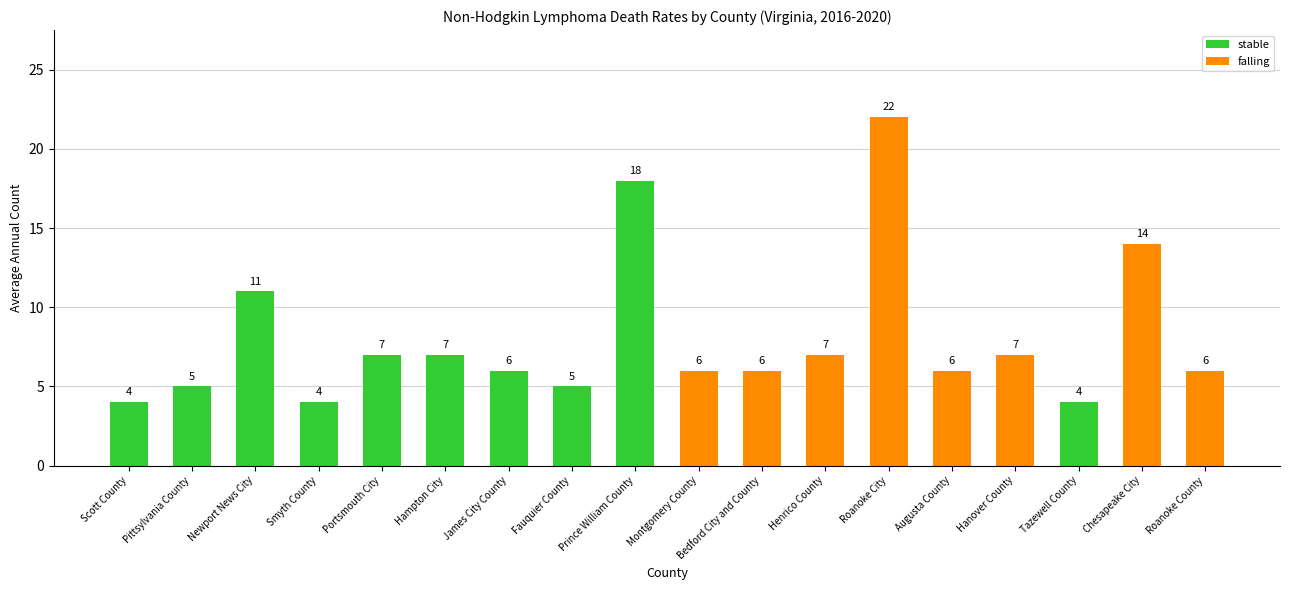

How many data points are less than 6?

5